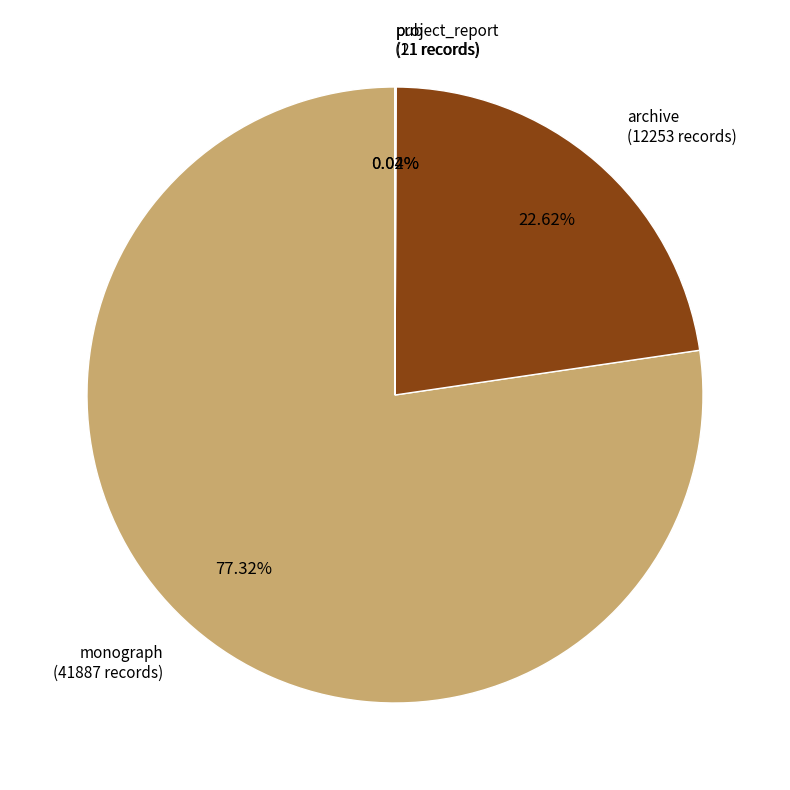

To the nearest percent, what percentage of the pie is archive?

23%